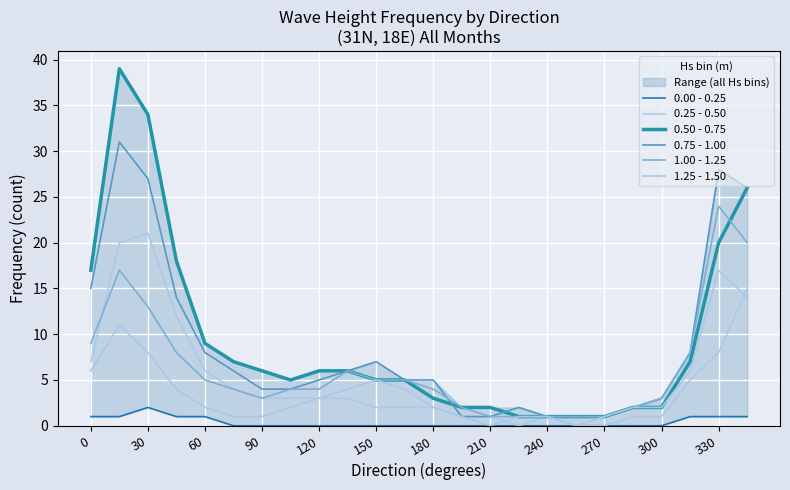

What are all the series names shown in the legend?

0.00 - 0.25, 0.25 - 0.50, 0.50 - 0.75, 0.75 - 1.00, 1.00 - 1.25, 1.25 - 1.50